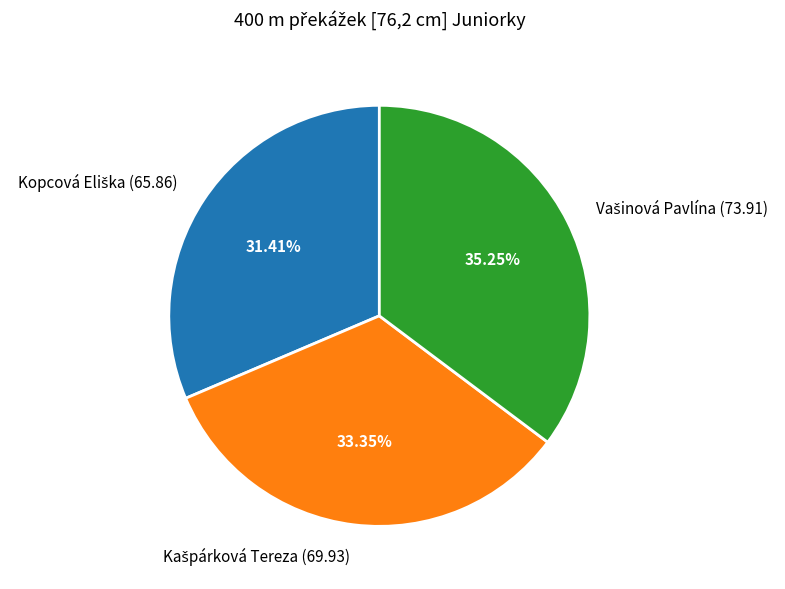

Is there any slice that represents more than half of the pie?

No